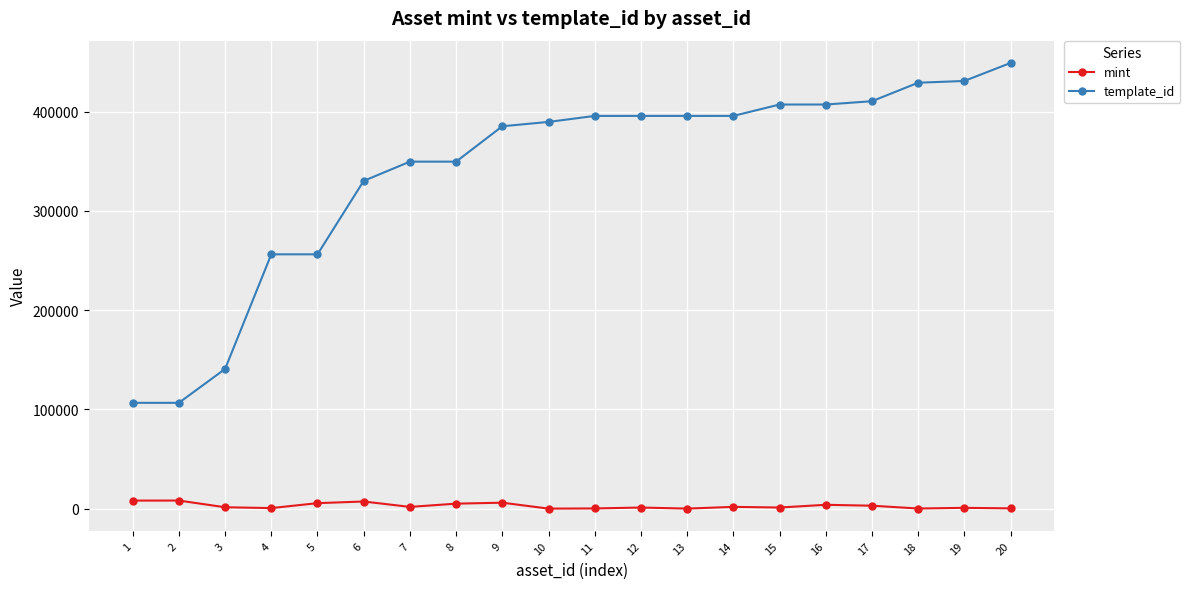

What is the sum of all mint values?

57559